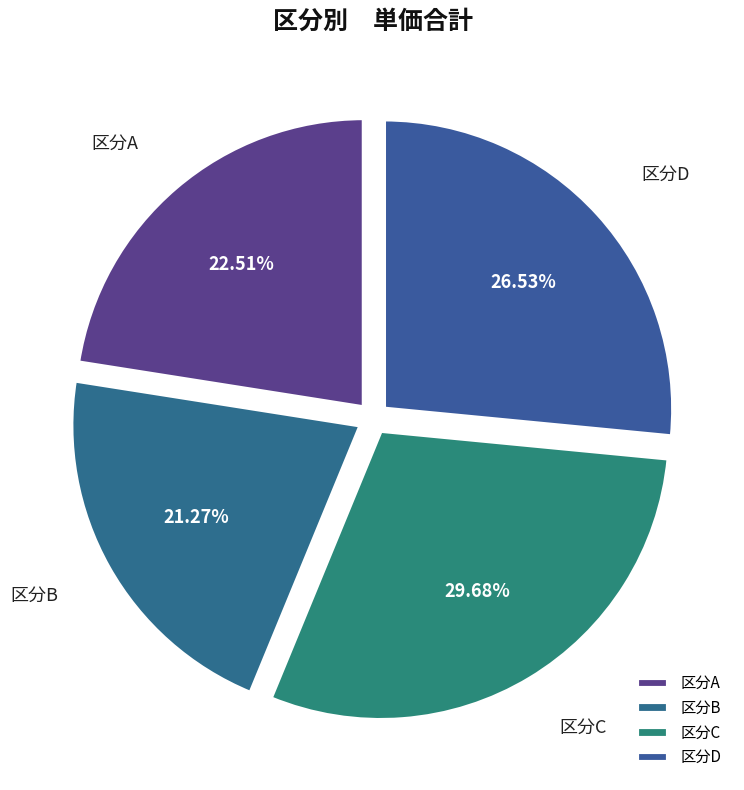

Between 区分C and 区分B, which is larger?

区分C